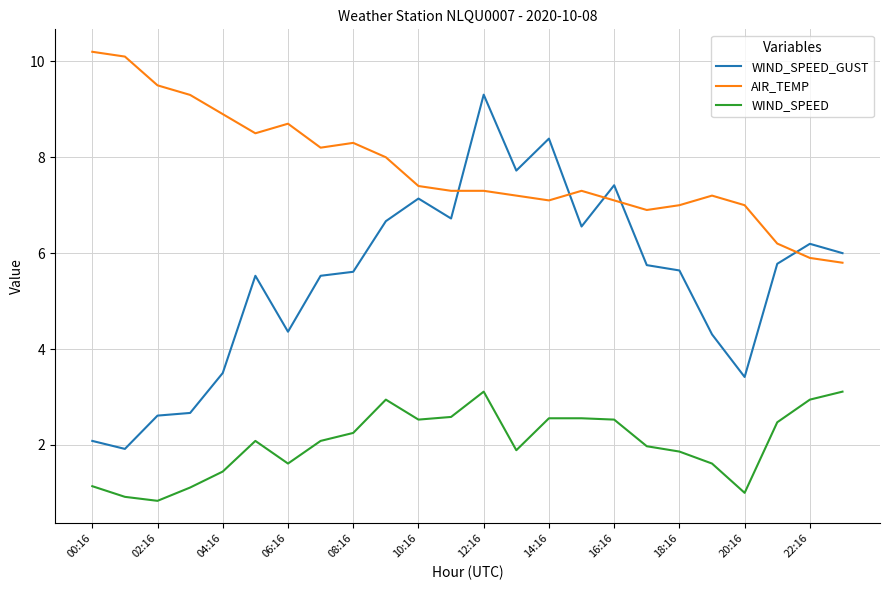

Which series has the largest total across all categories?

AIR_TEMP